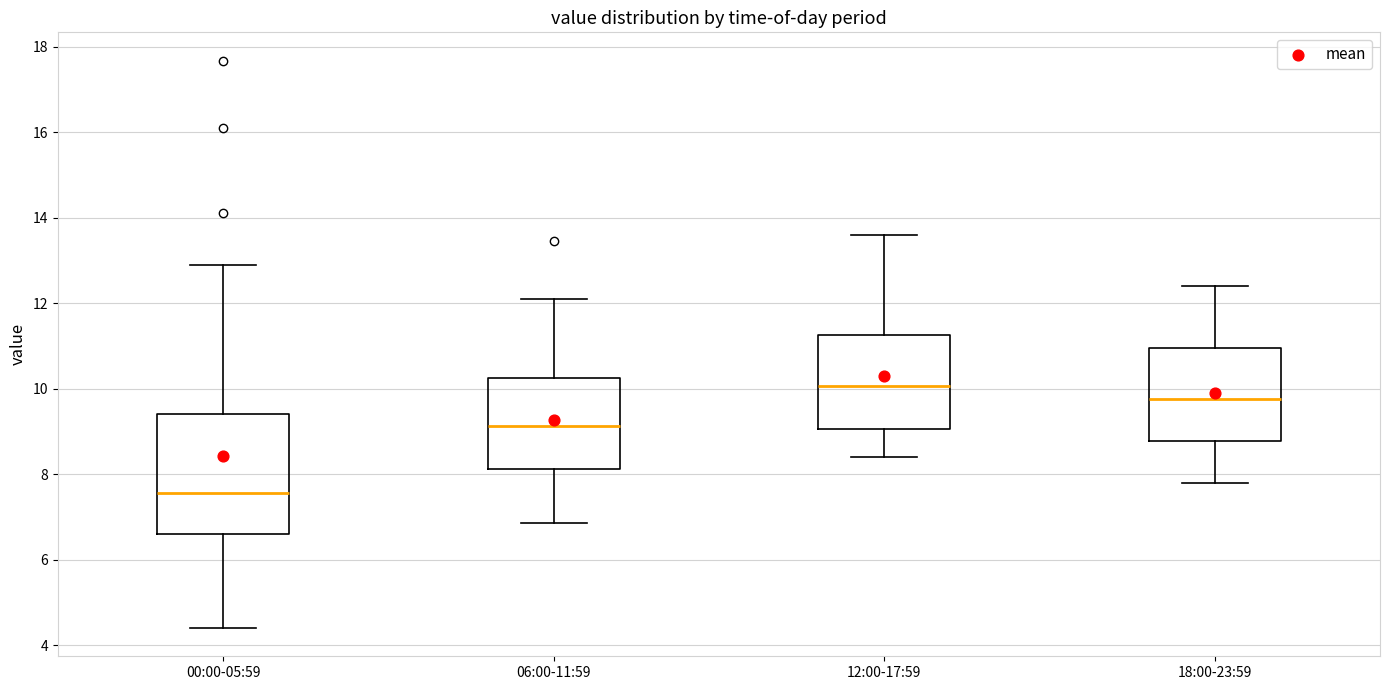

Reading left to right, transcribe this box plot: for each box, give where its median line is, the range the box spans, and where its two whiskers end, as read against the y-axis. The values are not printed on the chart, so give them approximately, as read against the axis.

00:00-05:59: median 7.6, box 6.6 to 9.4, whiskers 4.4 to 13.0
06:00-11:59: median 9.2, box 8.2 to 10.2, whiskers 6.8 to 12.2
12:00-17:59: median 10.0, box 9.0 to 11.2, whiskers 8.4 to 13.6
18:00-23:59: median 9.8, box 8.8 to 11.0, whiskers 7.8 to 12.4